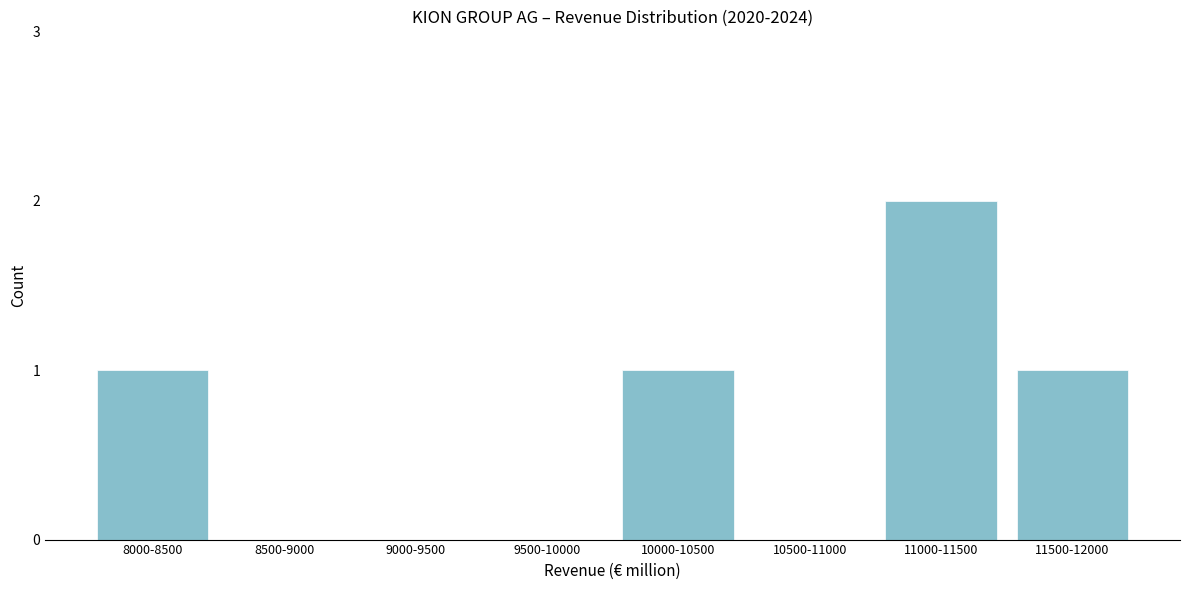

Reading left to right, list all the values displayed in this chart.

8000-8500=1	8500-9000=0	9000-9500=0	9500-10000=0	10000-10500=1	10500-11000=0	11000-11500=2	11500-12000=1